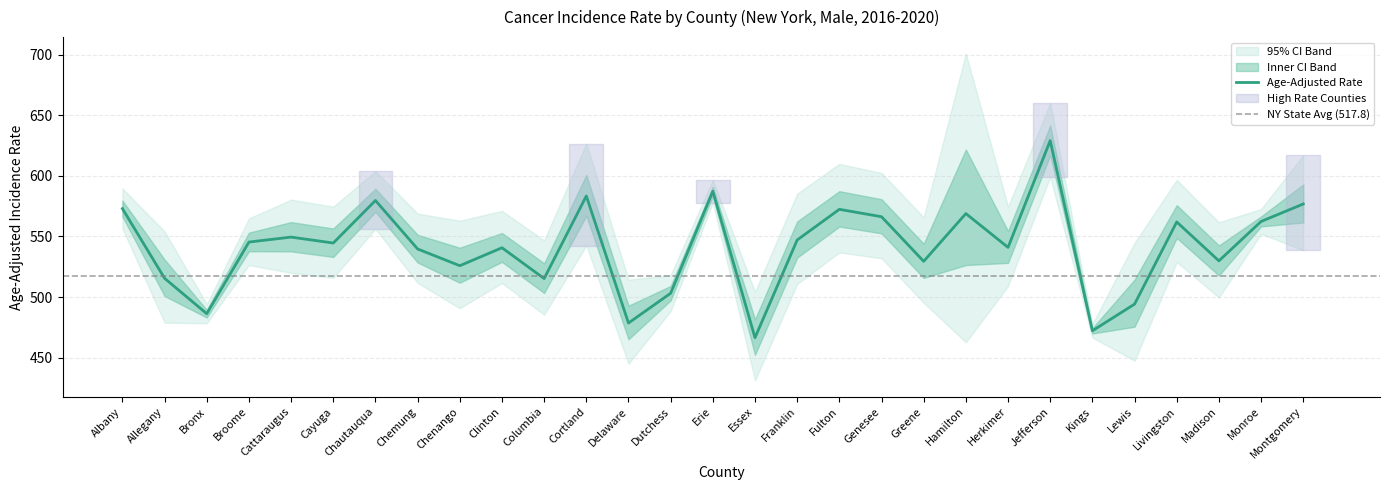

What is the total value across all series at Delaware?

1438.1